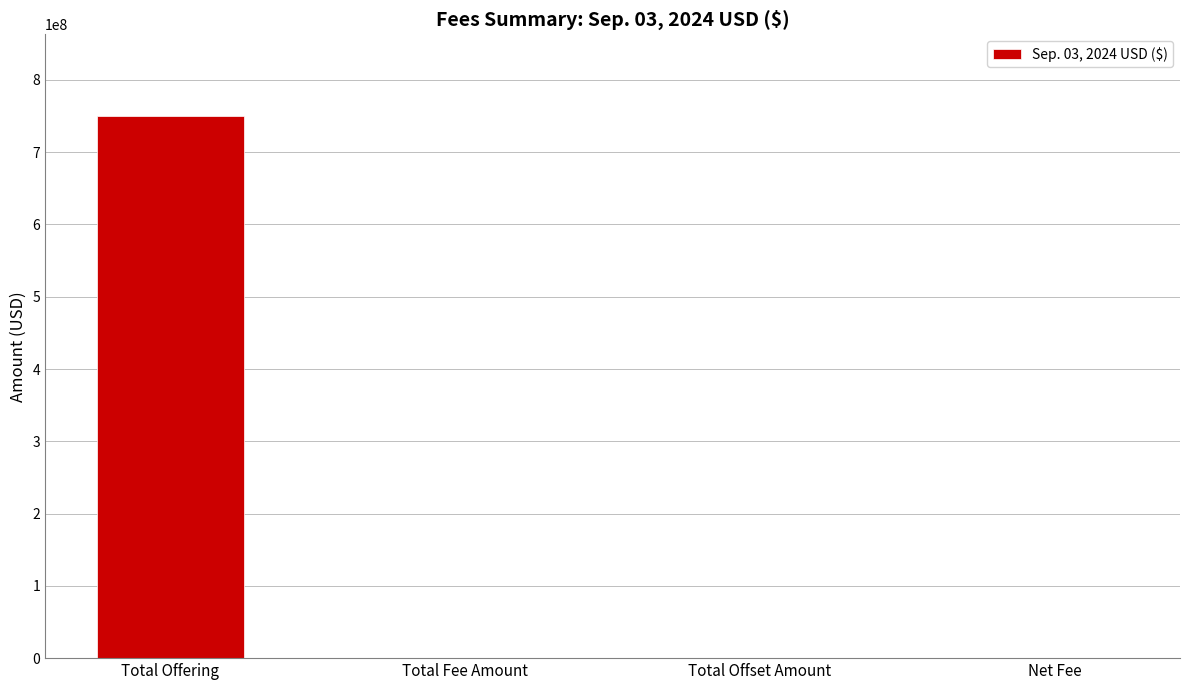

Is it true that the value at Total Offering is 750525000.0?

True